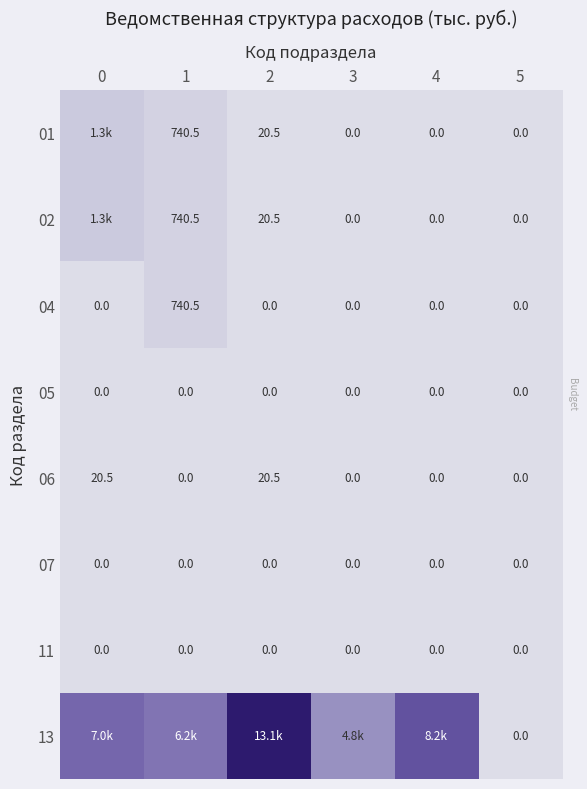

What is the sum of all row_1 values?

2044.6